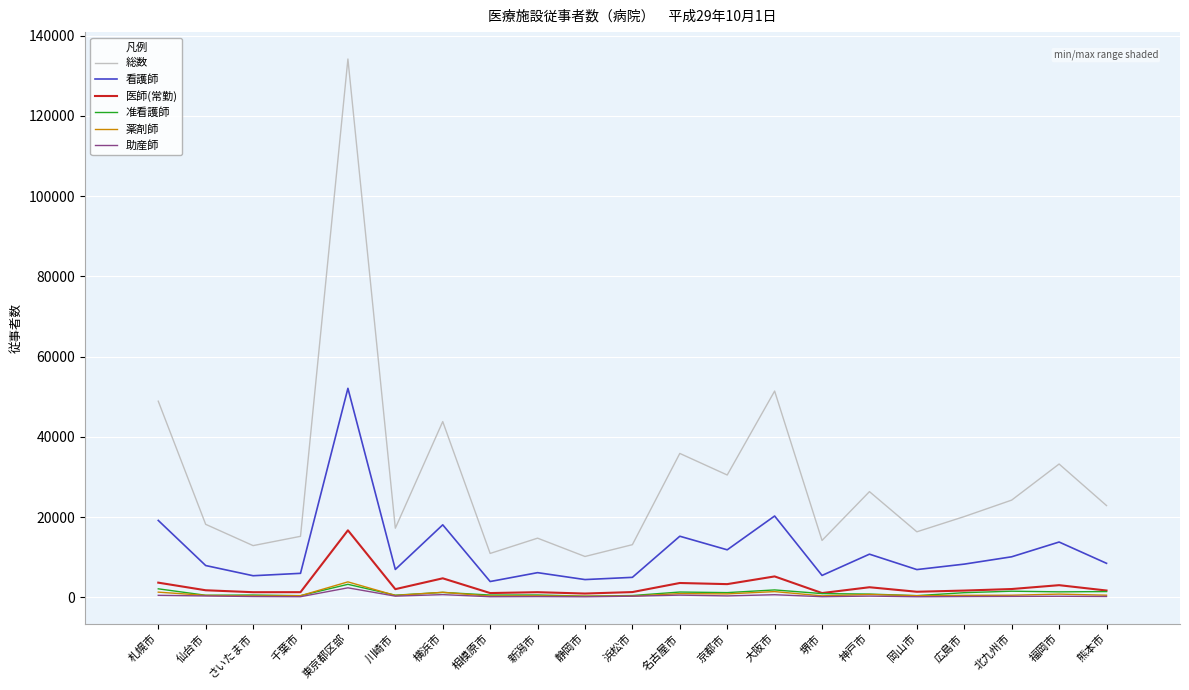

How many lines are shown in the chart?

6